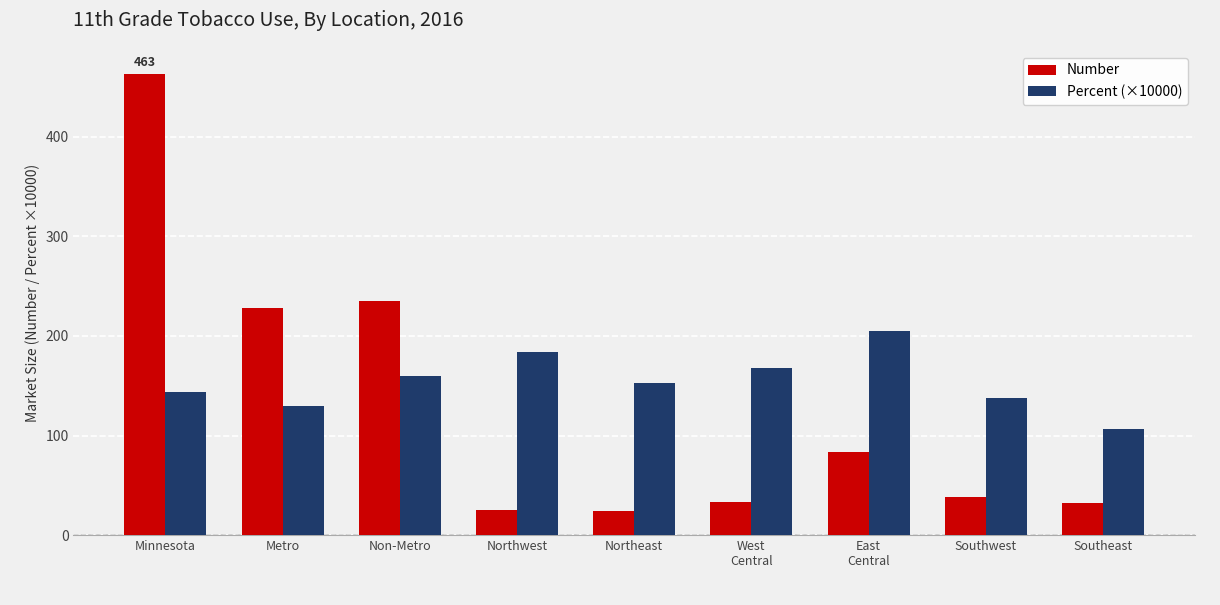

Which label corresponds to the largest value in the chart?

Minnesota